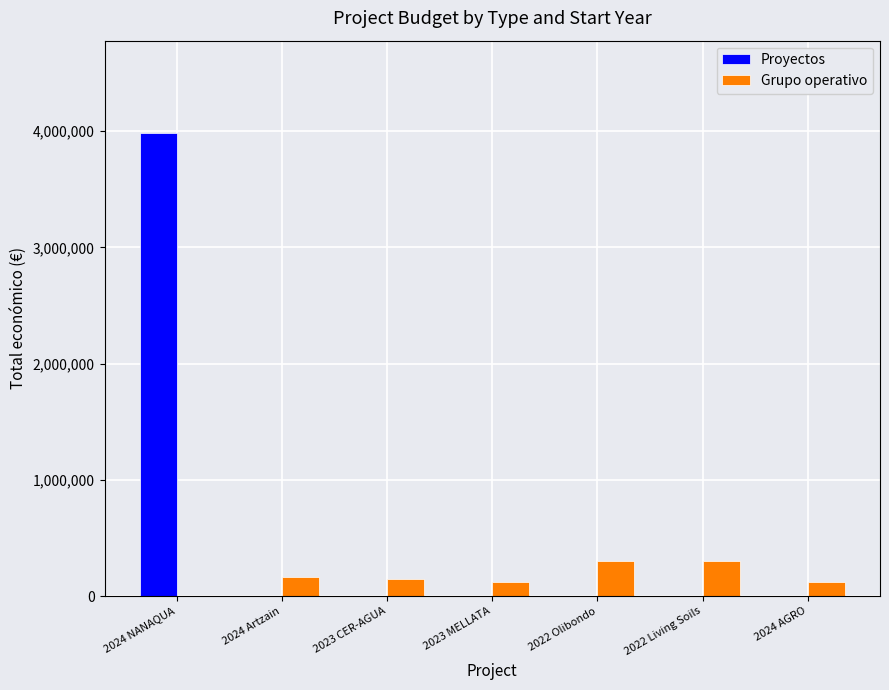

The value of Proyectos at 2024 AGRO is -2391443. True or false?

False